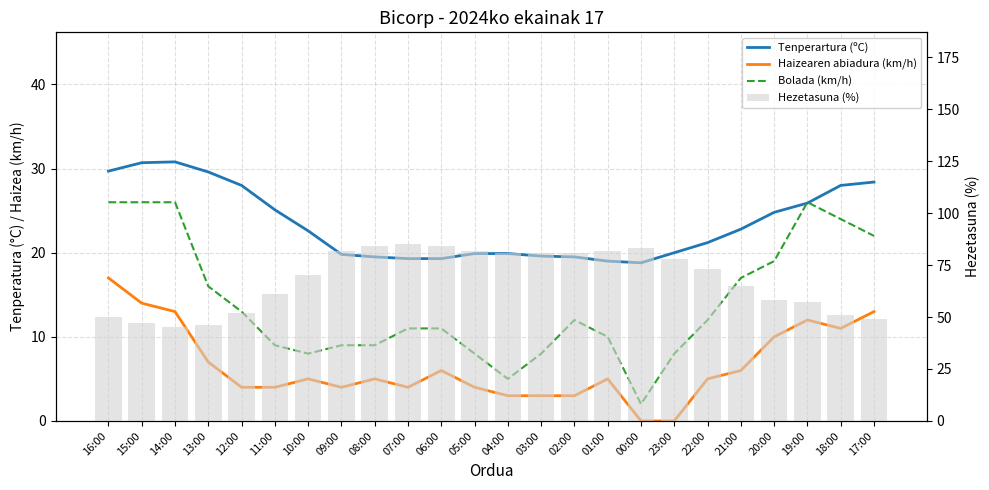

Reading left to right, what are all the values shown in this chart?

Tenperartura (ºC): 16:00=29.7	15:00=30.7	14:00=30.8	13:00=29.6	12:00=28.0	11:00=25.1	10:00=22.6	09:00=19.8	08:00=19.5	07:00=19.3	06:00=19.3	05:00=19.9	04:00=19.9	03:00=19.6	02:00=19.5	01:00=19.0	00:00=18.8	23:00=20.0	22:00=21.2	21:00=22.8	20:00=24.8	19:00=25.9	18:00=28.0	17:00=28.4
Haizearen abiadura (km/h): 16:00=17.0	15:00=14.0	14:00=13.0	13:00=7.0	12:00=4.0	11:00=4.0	10:00=5.0	09:00=4.0	08:00=5.0	07:00=4.0	06:00=6.0	05:00=4.0	04:00=3.0	03:00=3.0	02:00=3.0	01:00=5.0	00:00=0.0	23:00=0.0	22:00=5.0	21:00=6.0	20:00=10.0	19:00=12.0	18:00=11.0	17:00=13.0
Bolada (km/h): 16:00=26.0	15:00=26.0	14:00=26.0	13:00=16.0	12:00=13.0	11:00=9.0	10:00=8.0	09:00=9.0	08:00=9.0	07:00=11.0	06:00=11.0	05:00=8.0	04:00=5.0	03:00=8.0	02:00=12.0	01:00=10.0	00:00=2.0	23:00=8.0	22:00=12.0	21:00=17.0	20:00=19.0	19:00=26.0	18:00=24.0	17:00=22.0
Hezetasuna (%): 16:00=50.0	15:00=47.0	14:00=45.0	13:00=46.0	12:00=52.0	11:00=61.0	10:00=70.0	09:00=82.0	08:00=84.0	07:00=85.0	06:00=84.0	05:00=82.0	04:00=81.0	03:00=81.0	02:00=81.0	01:00=82.0	00:00=83.0	23:00=78.0	22:00=73.0	21:00=65.0	20:00=58.0	19:00=57.0	18:00=51.0	17:00=49.0